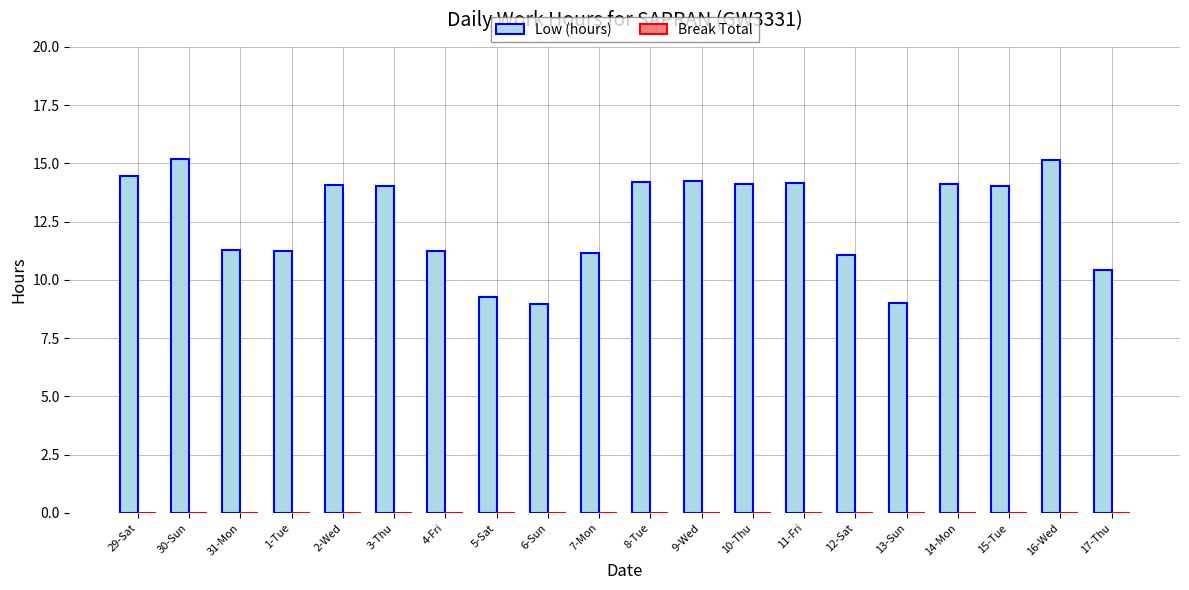

The chart shows a value of 22.3 at 11-Fri. True or false?

False